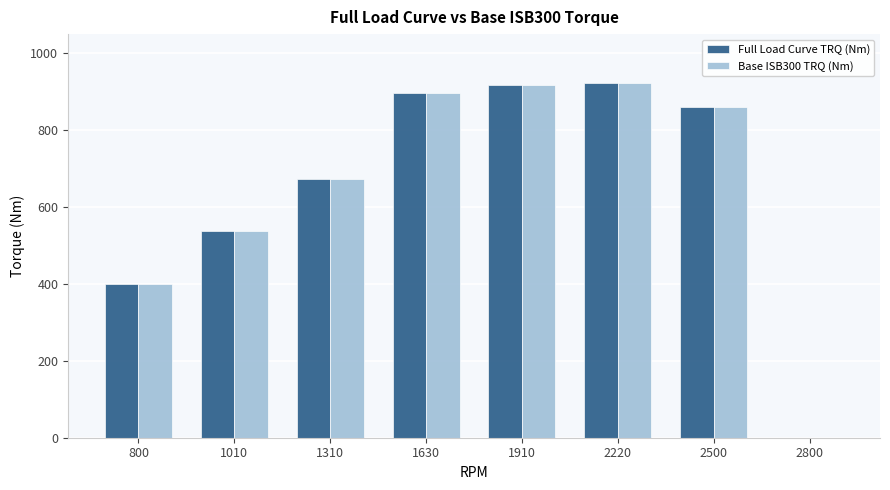

Is the value of Base ISB300 TRQ (Nm) at 1010 greater than the value of Full Load Curve TRQ (Nm) at 2800?

Yes